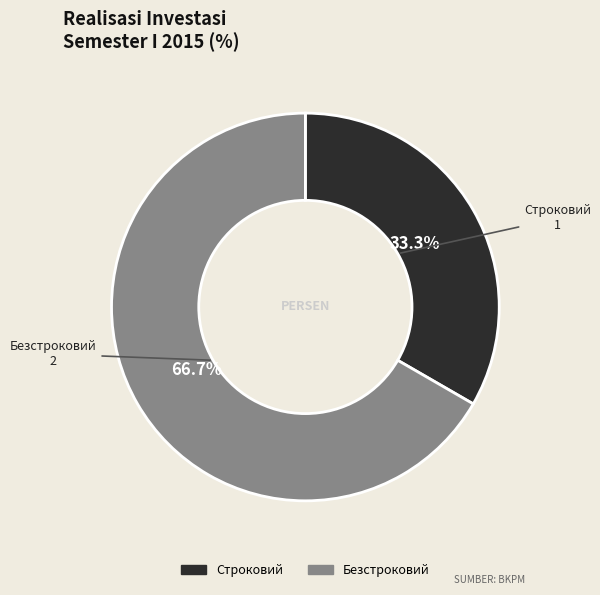

How many slices are in this pie chart?

2